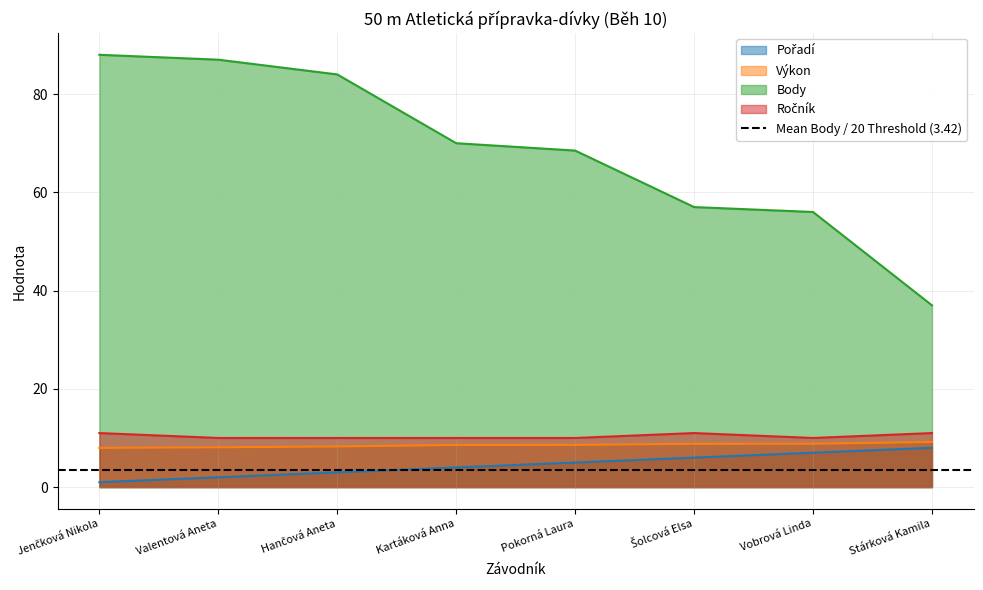

What is the difference between the highest and lowest values at Valentová Aneta?

85.0